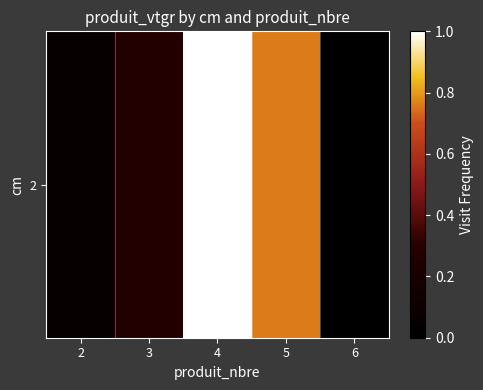

At which label is the value closest to 0?

6